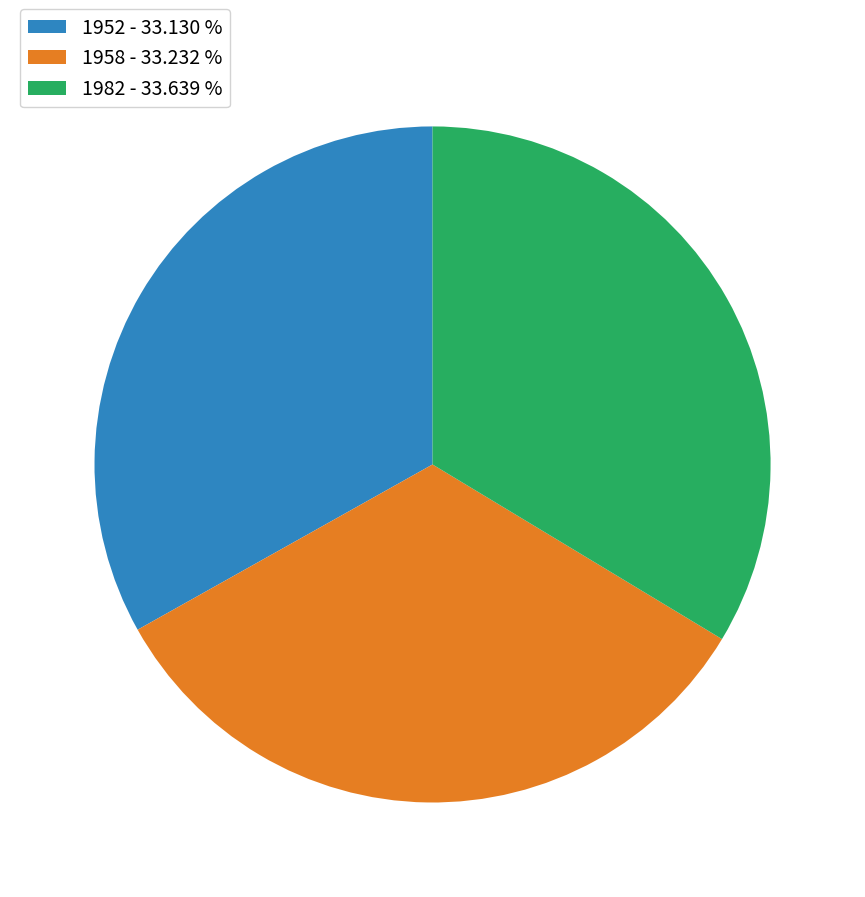

True or false: 1982 accounts for 34% of the total.

True